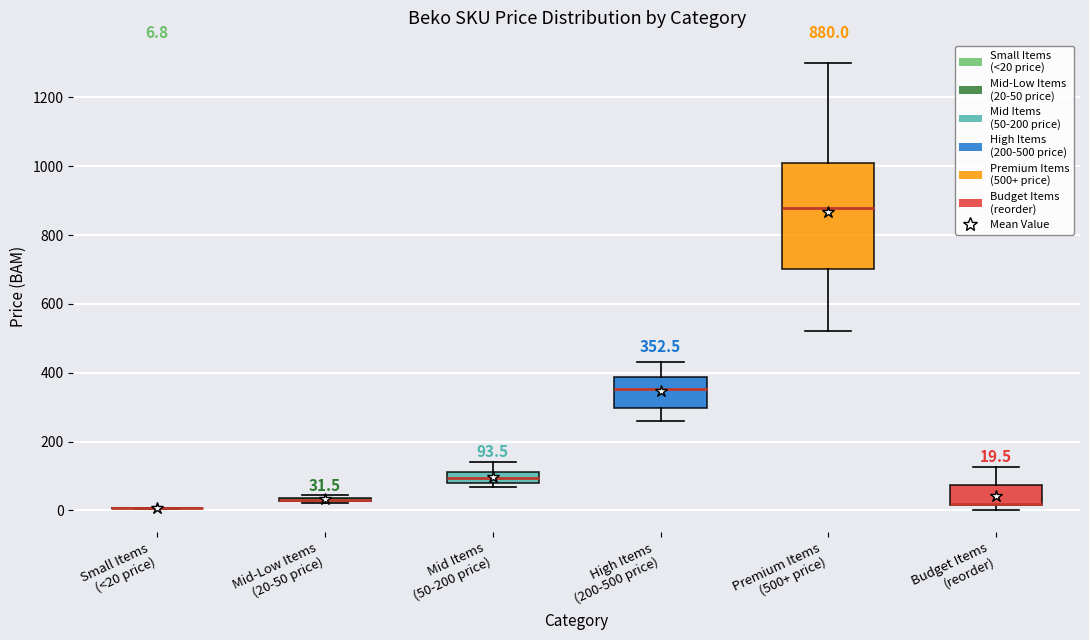

Which box is the tallest, from its lower edge to its upper edge?

Premium Items (500+ price)